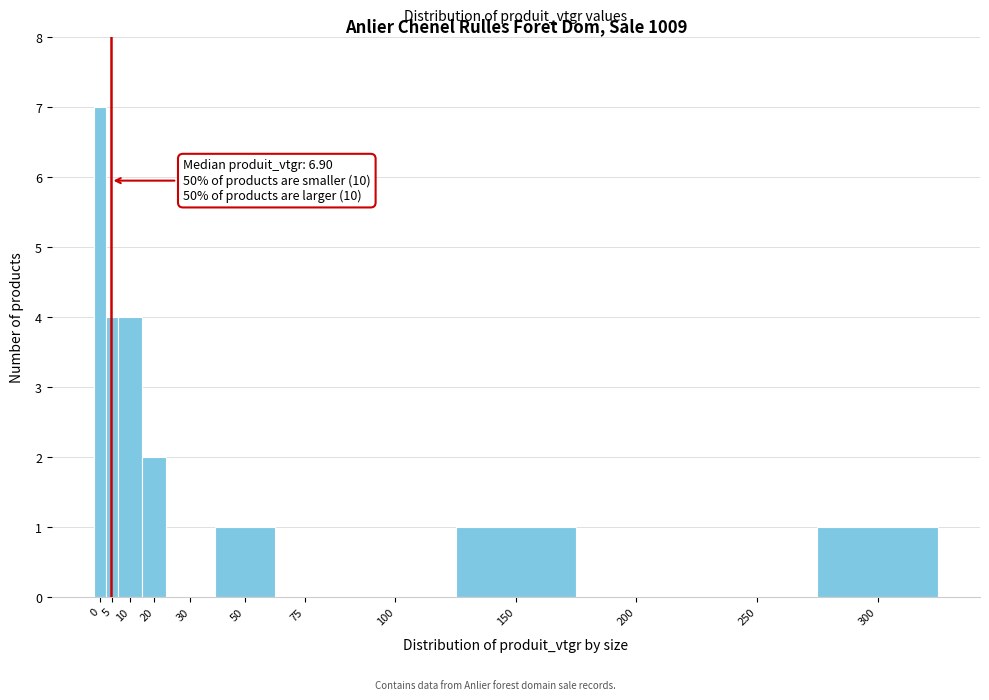

Reading left to right, list all the values displayed in this chart.

0=7	5=4	10=4	20=2	30=0	50=1	75=0	100=0	150=1	200=0	250=0	300=1